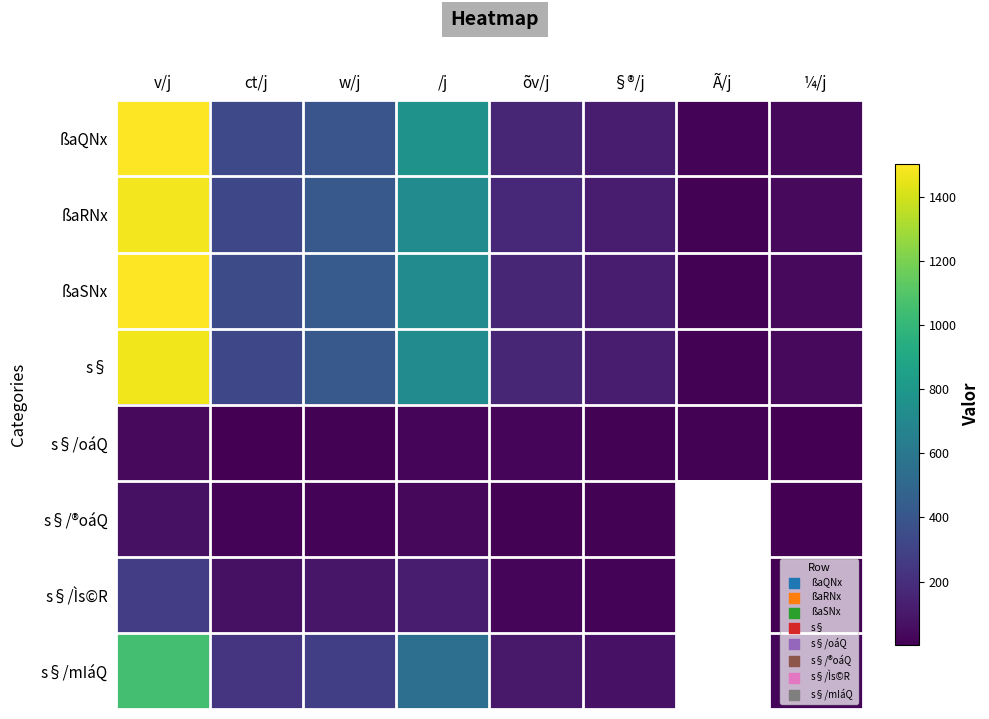

Is it true that ßaRNx equals 553.0 at ct/j?

False